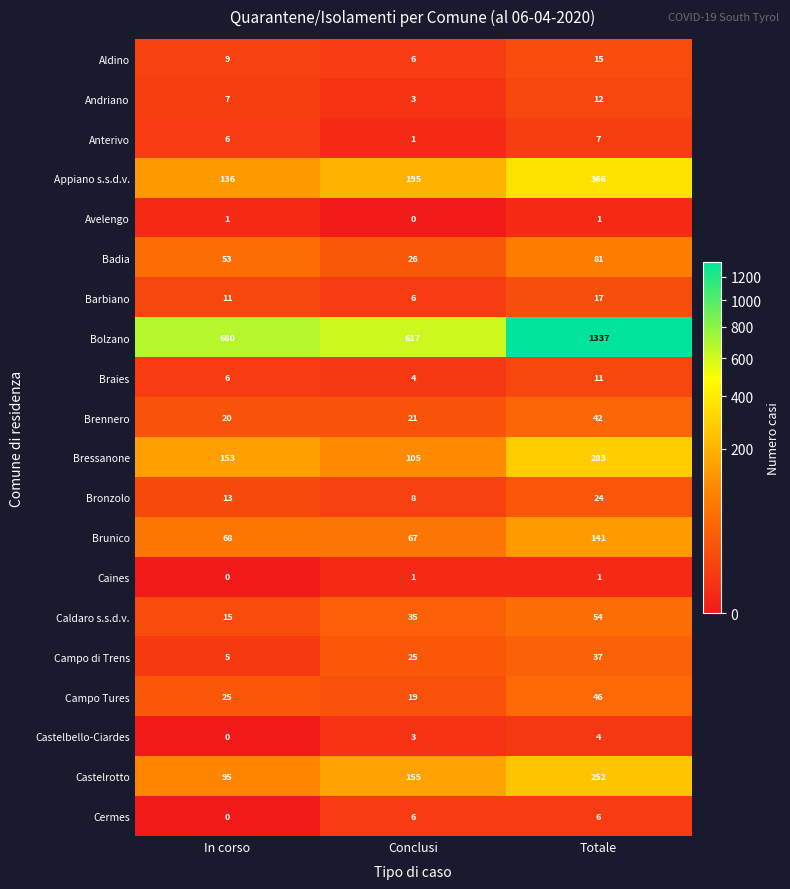

At which label is Brunico closest to 104?

In corso